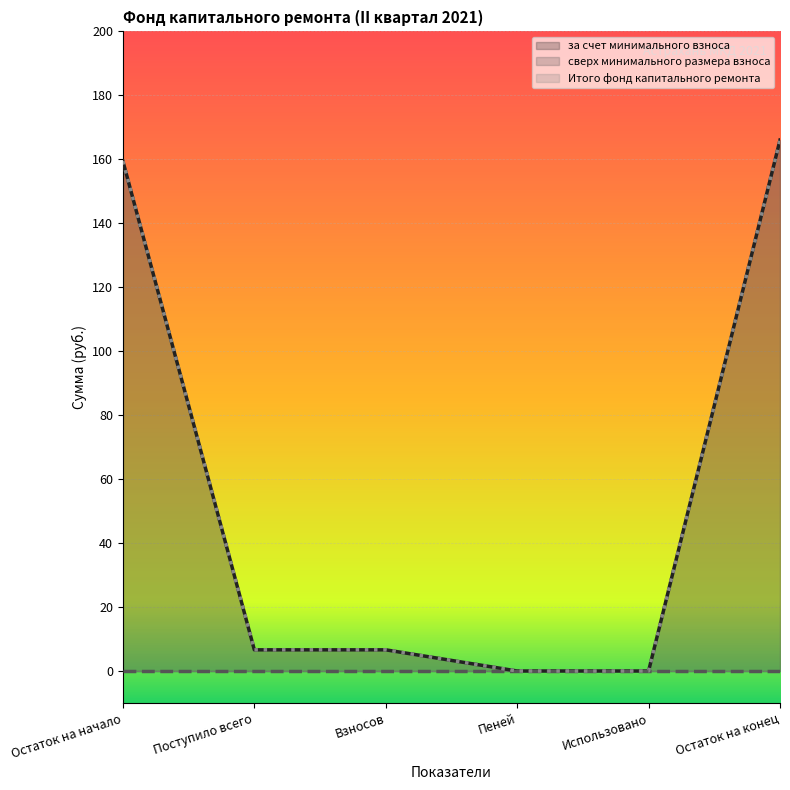

Read the за счет минимального взноса (line) value at Поступило всего.

6.6